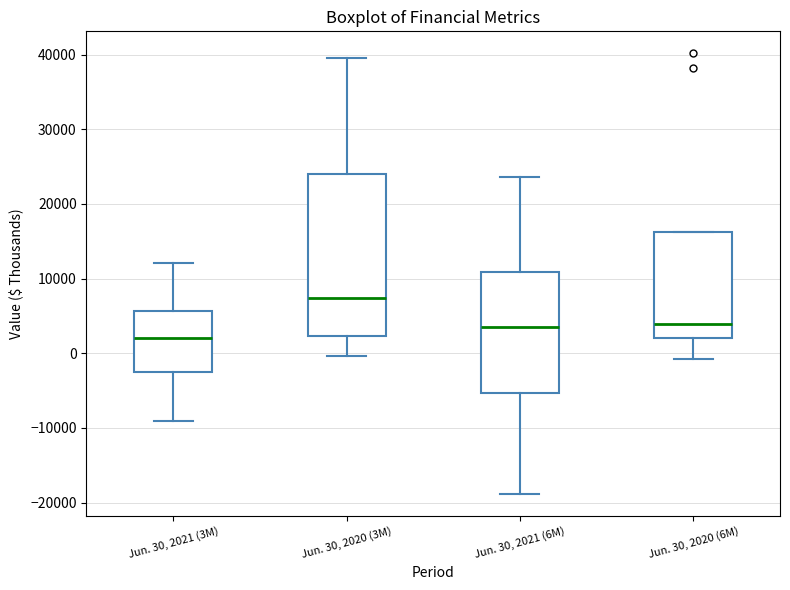

Where does the lower whisker of the box for Jun. 30, 2021 (6M) end on the y-axis? The values are not printed on the chart, so give them approximately, as read against the axis.

-19000